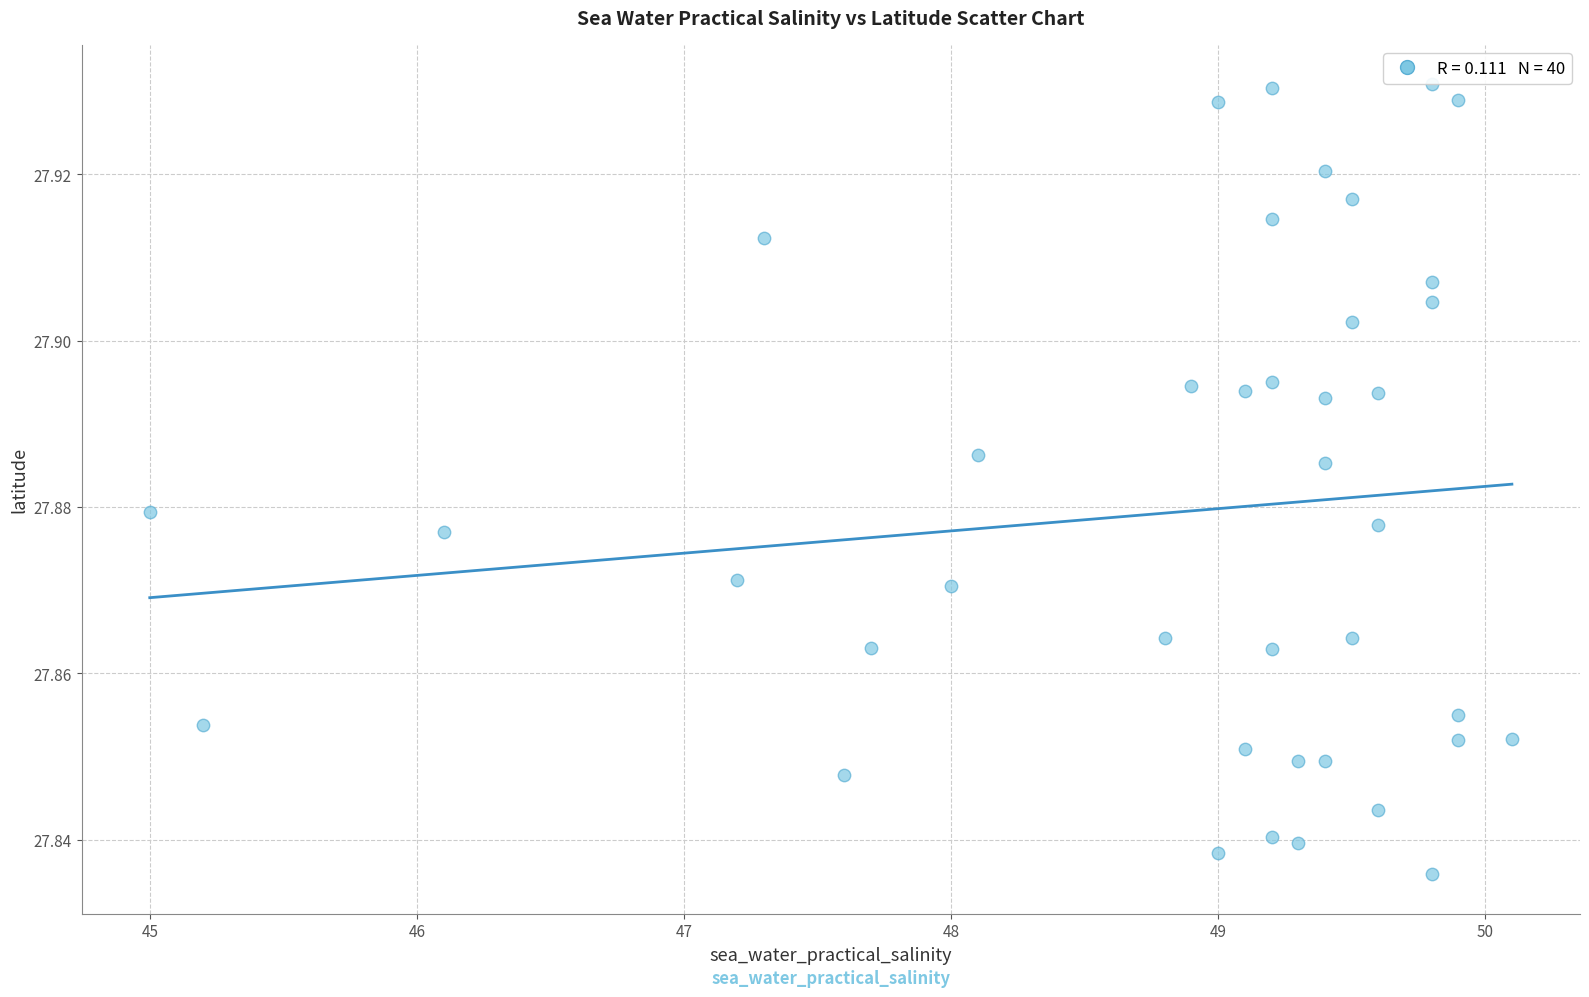

What is the range of X values (max minus min)?

5.1